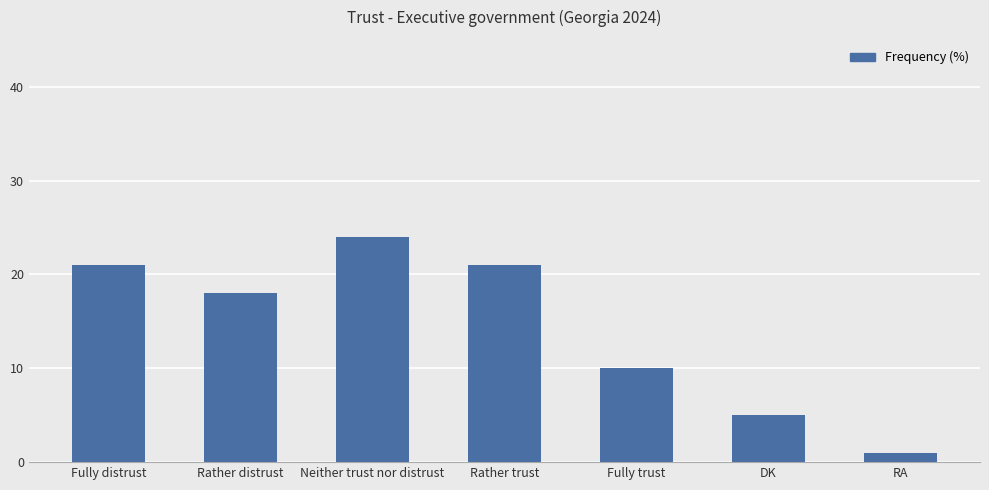

The value at Rather distrust is 25. True or false?

False